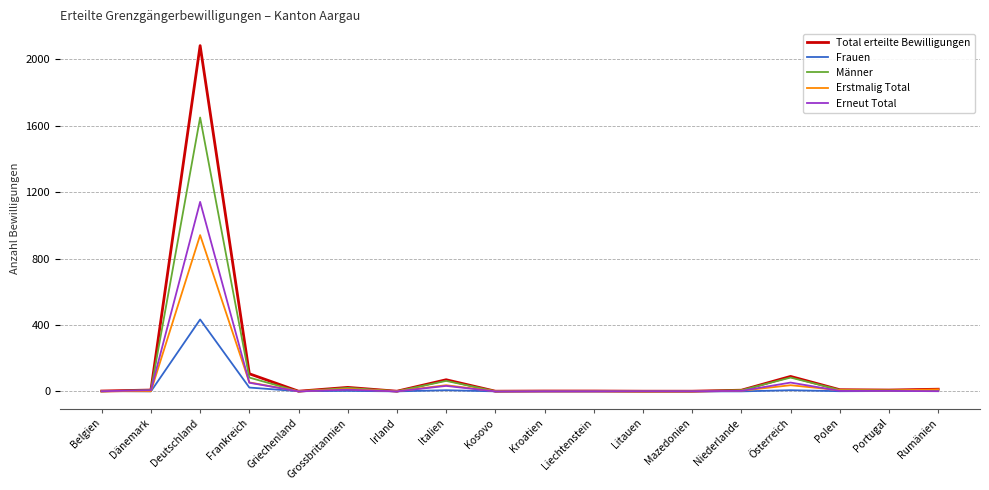

List the series in order of their peak value, lowest first.

Frauen, Erstmalig Total, Erneut Total, Männer, Total erteilte Bewilligungen